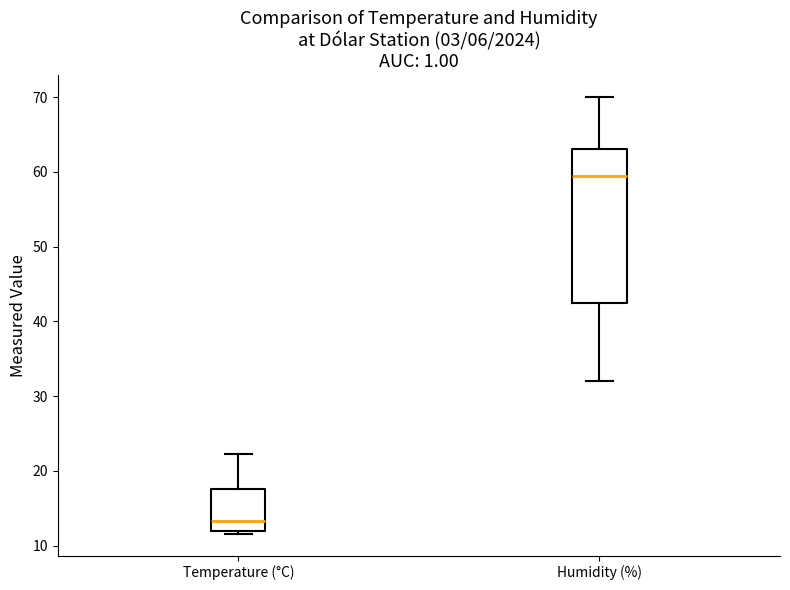

Comparing the boxes themselves (not the whiskers), which one is the tallest?

Humidity (%)